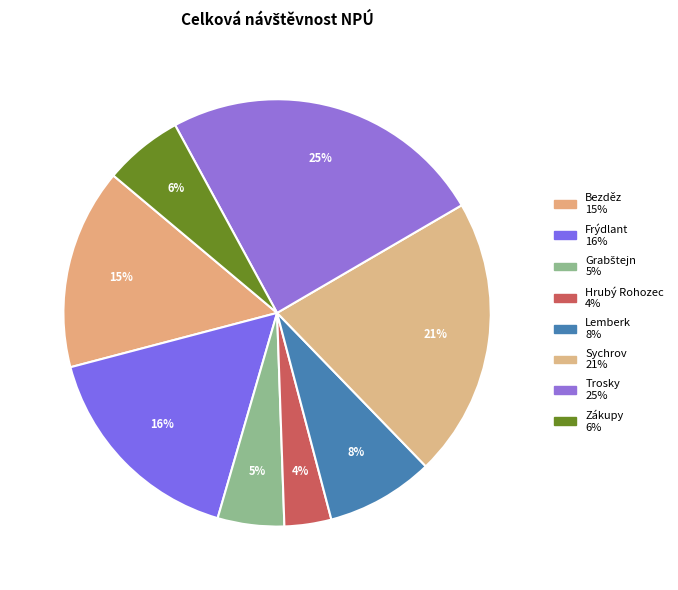

How many segments does this pie chart have?

8